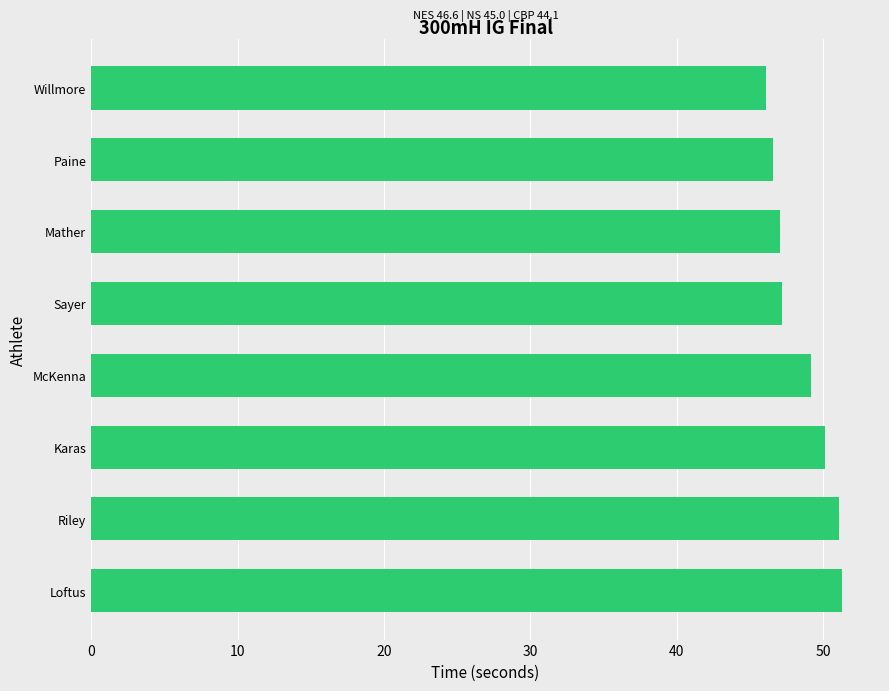

The chart shows a value of 18.9 at Mather. True or false?

False